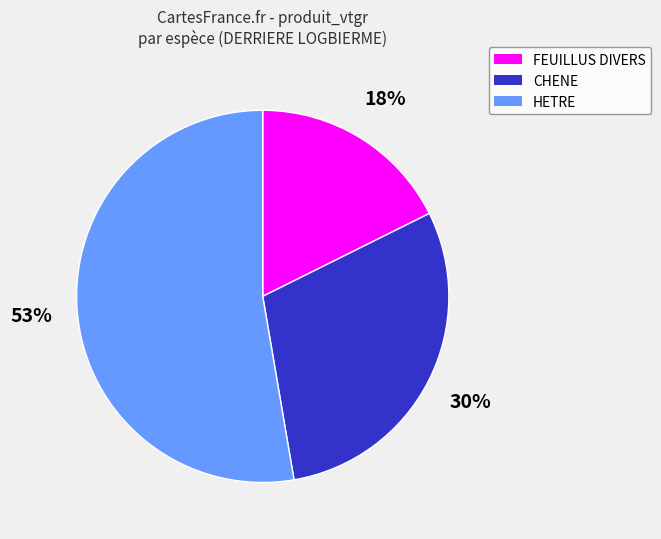

Is the sum of HETRE and CHENE greater than half?

Yes